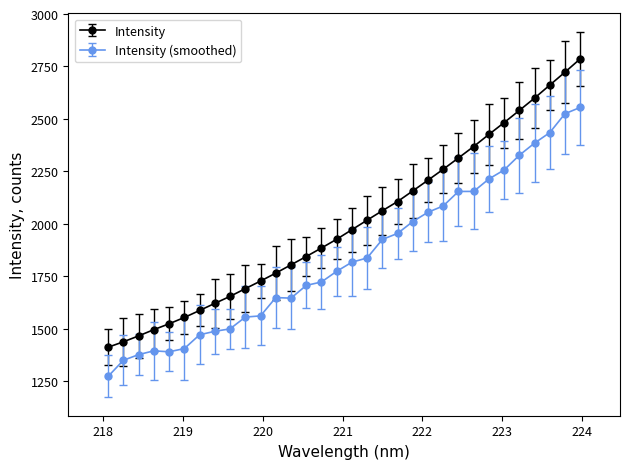

What is the smallest value displayed?

1272.3